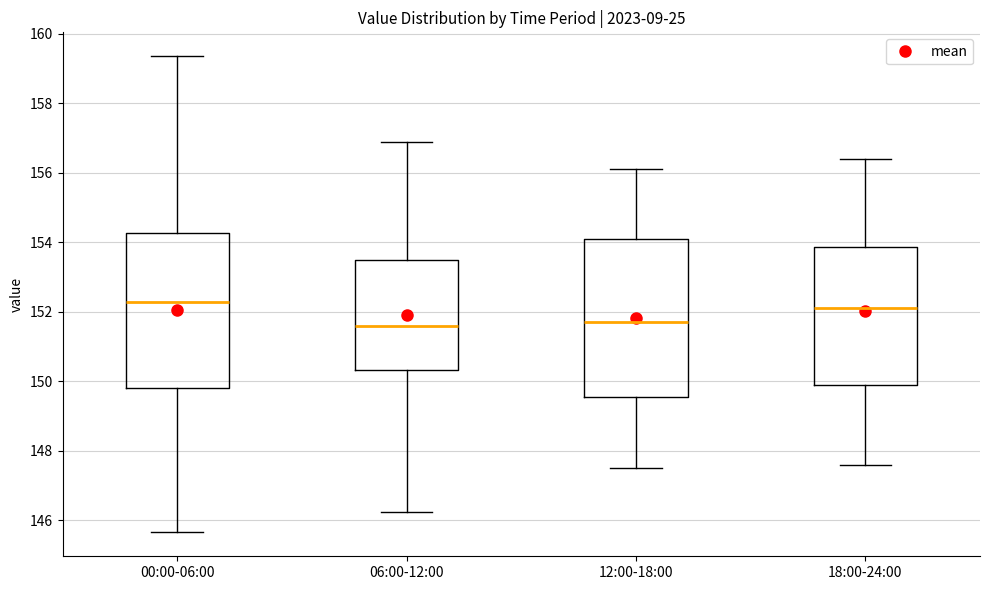

Where does the upper whisker of the box for 00:00-06:00 end on the y-axis? The values are not printed on the chart, so give them approximately, as read against the axis.

159.4